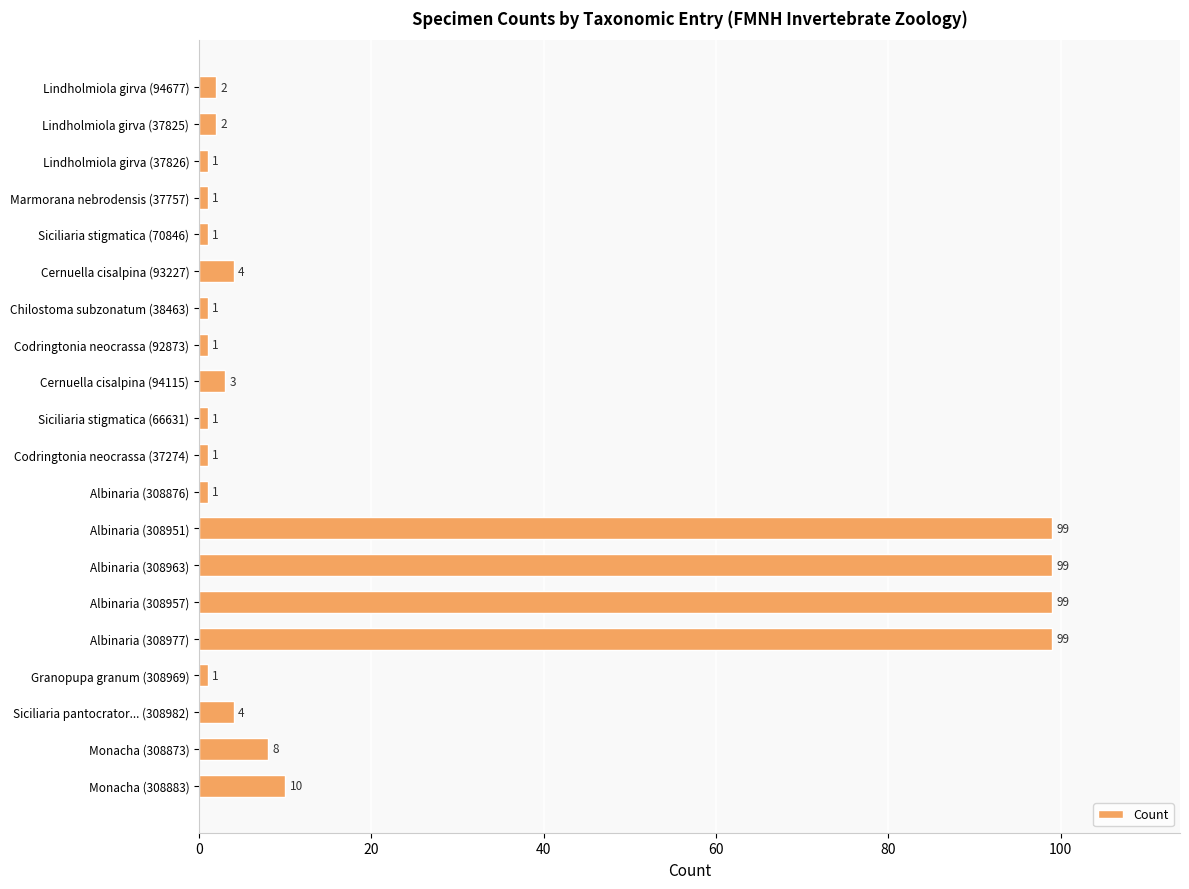

What is the difference between the maximum and second lowest values?

98